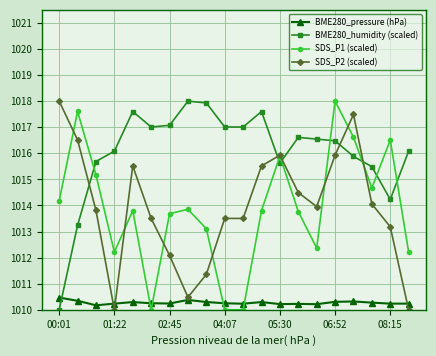

How many intersections are there between SDS_P1 (scaled) and BME280_humidity (scaled)?

7